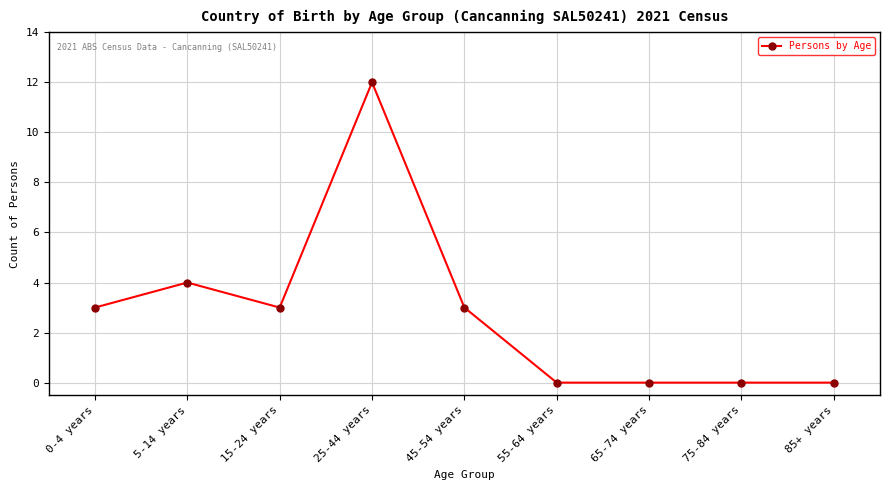

What is the average value?

3